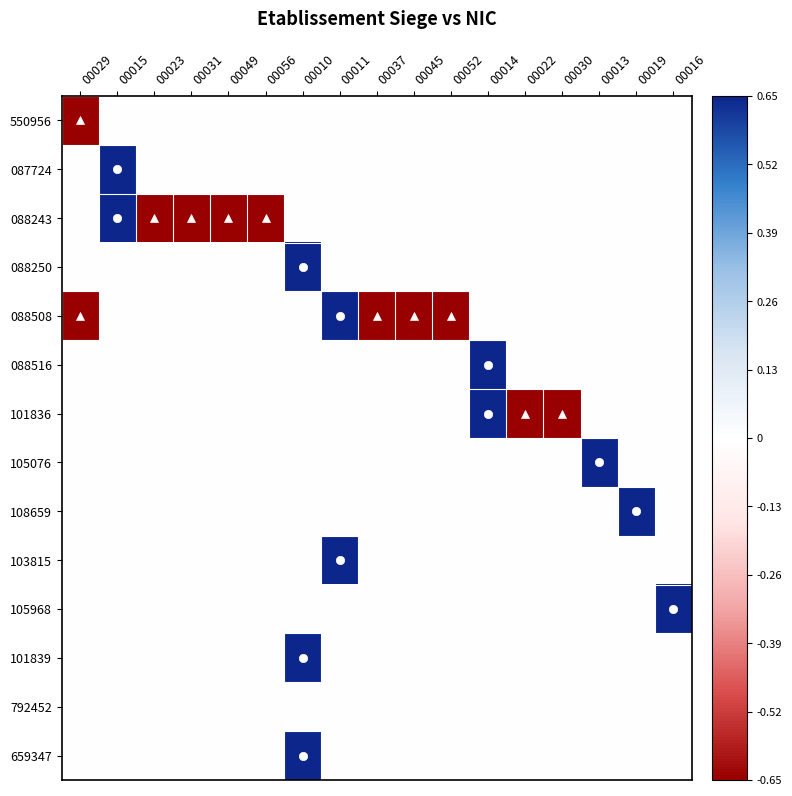

At which category does the chart reach its peak across all series?

00015